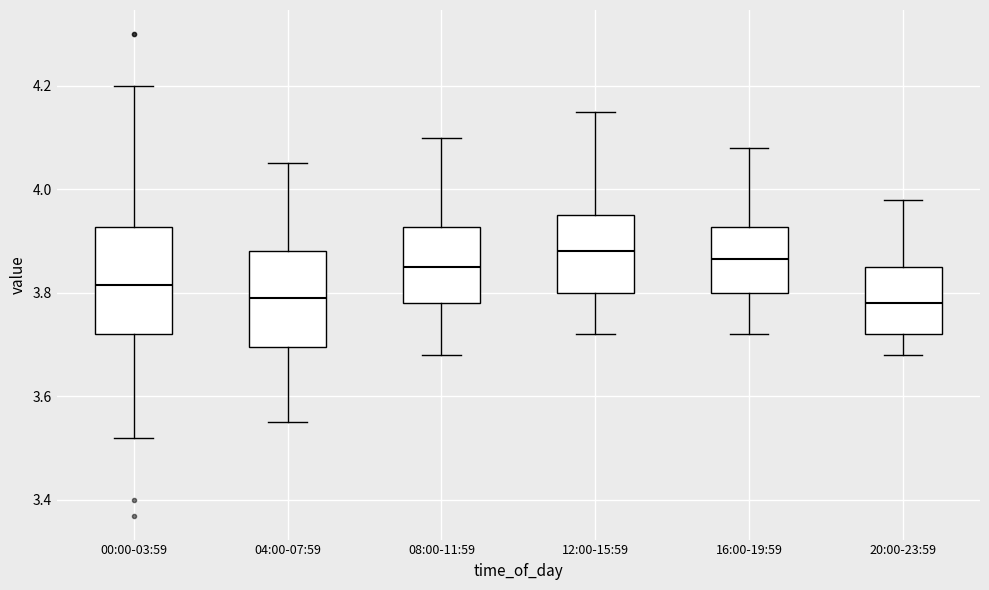

Reading left to right, read every box against the y-axis: the position of its median line, the range the box covers, and the ends of its whiskers. The values are not printed on the chart, so give them approximately, as read against the axis.

00:00-03:59: median 3.82, box 3.72 to 3.92, whiskers 3.52 to 4.20
04:00-07:59: median 3.80, box 3.70 to 3.88, whiskers 3.56 to 4.06
08:00-11:59: median 3.86, box 3.78 to 3.92, whiskers 3.68 to 4.10
12:00-15:59: median 3.88, box 3.80 to 3.96, whiskers 3.72 to 4.16
16:00-19:59: median 3.86, box 3.80 to 3.92, whiskers 3.72 to 4.08
20:00-23:59: median 3.78, box 3.72 to 3.86, whiskers 3.68 to 3.98